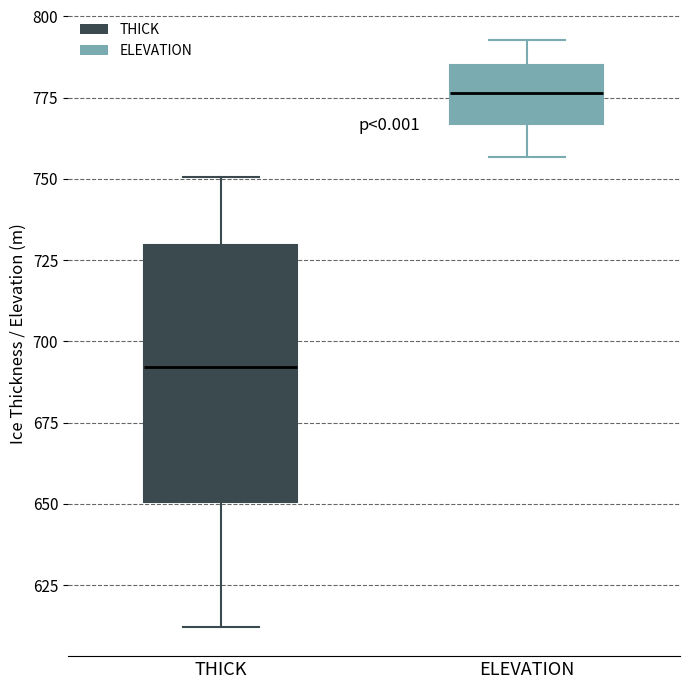

Which box's median line is the highest?

ELEVATION